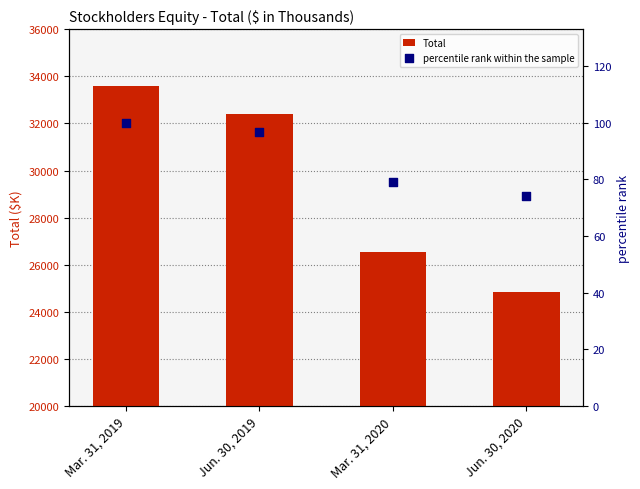

Which series has the largest total across all categories?

Total